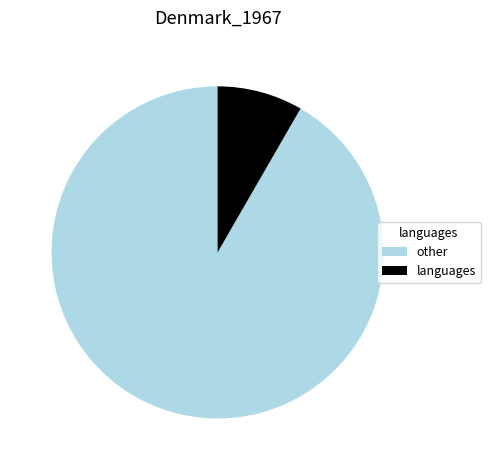

Count the number of slices in the pie.

2